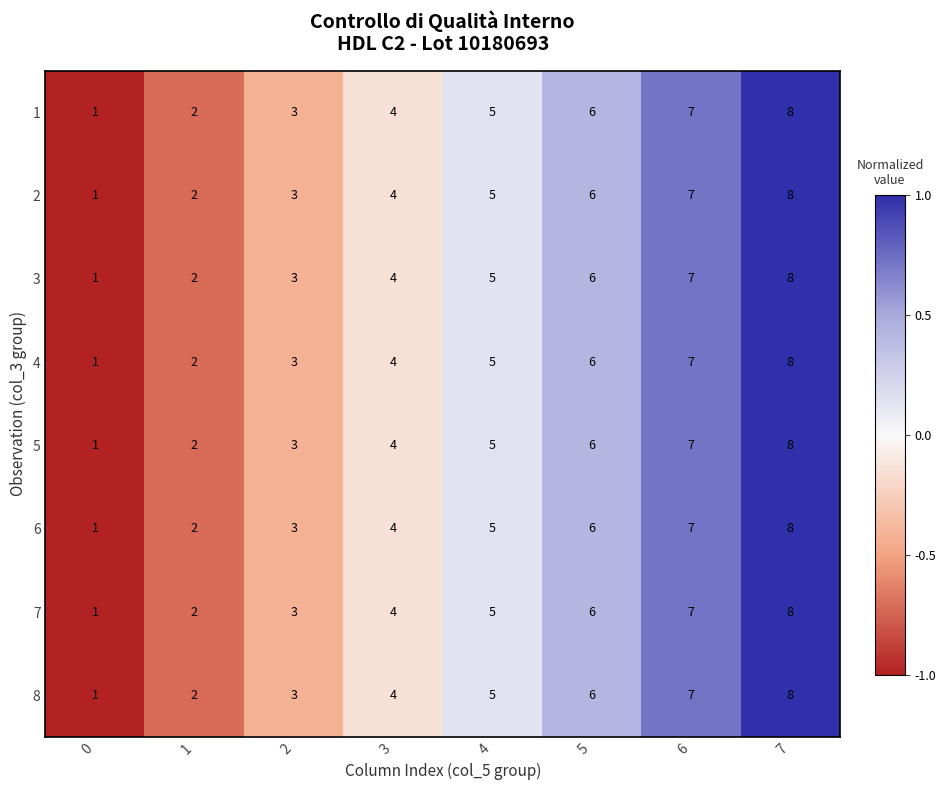

The value of 5 at 4 is 5. True or false?

True